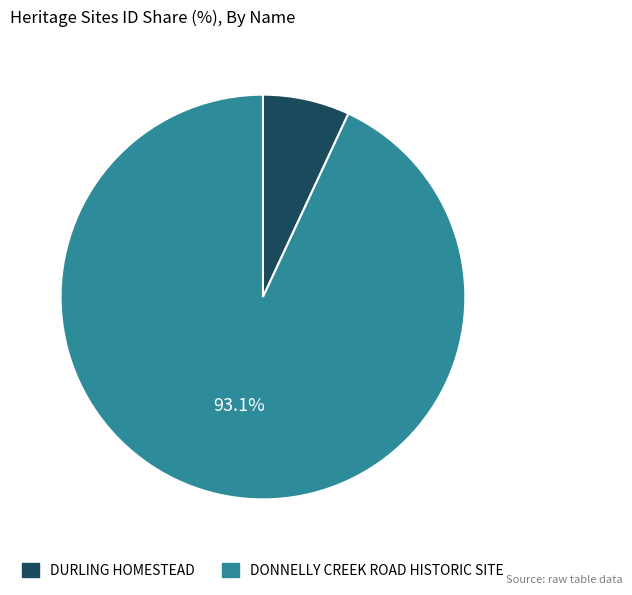

To the nearest percent, what portion does DONNELLY CREEK ROAD HISTORIC SITE represent?

93%